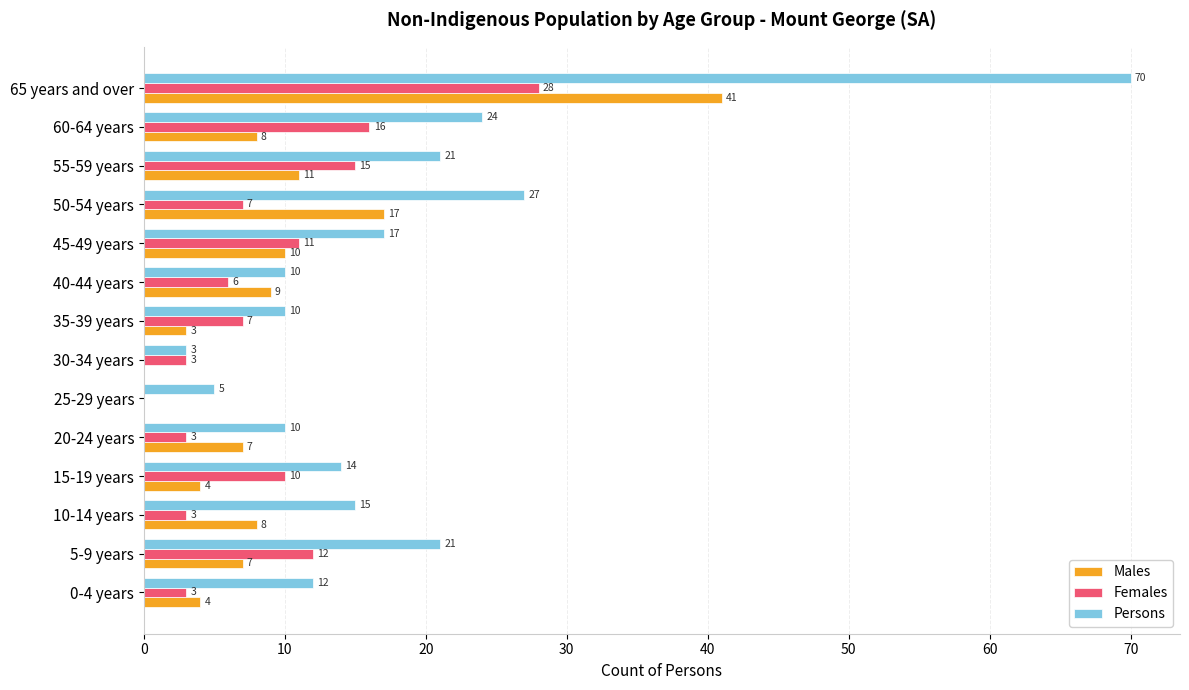

At which label is Persons closest to 36?

50-54 years